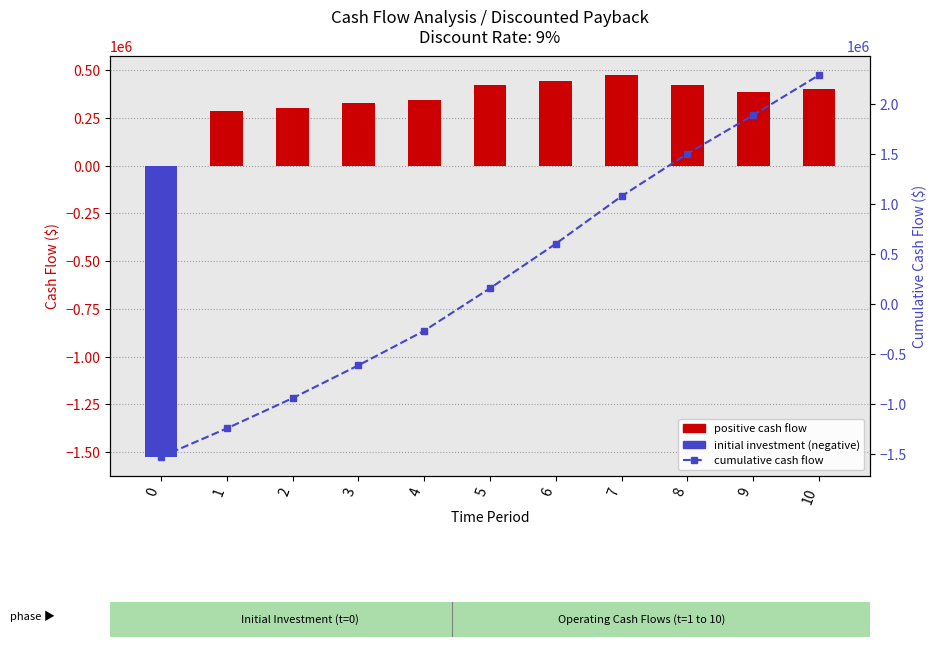

What is the difference between the maximum and minimum values in the Cash Flow series?

2000000